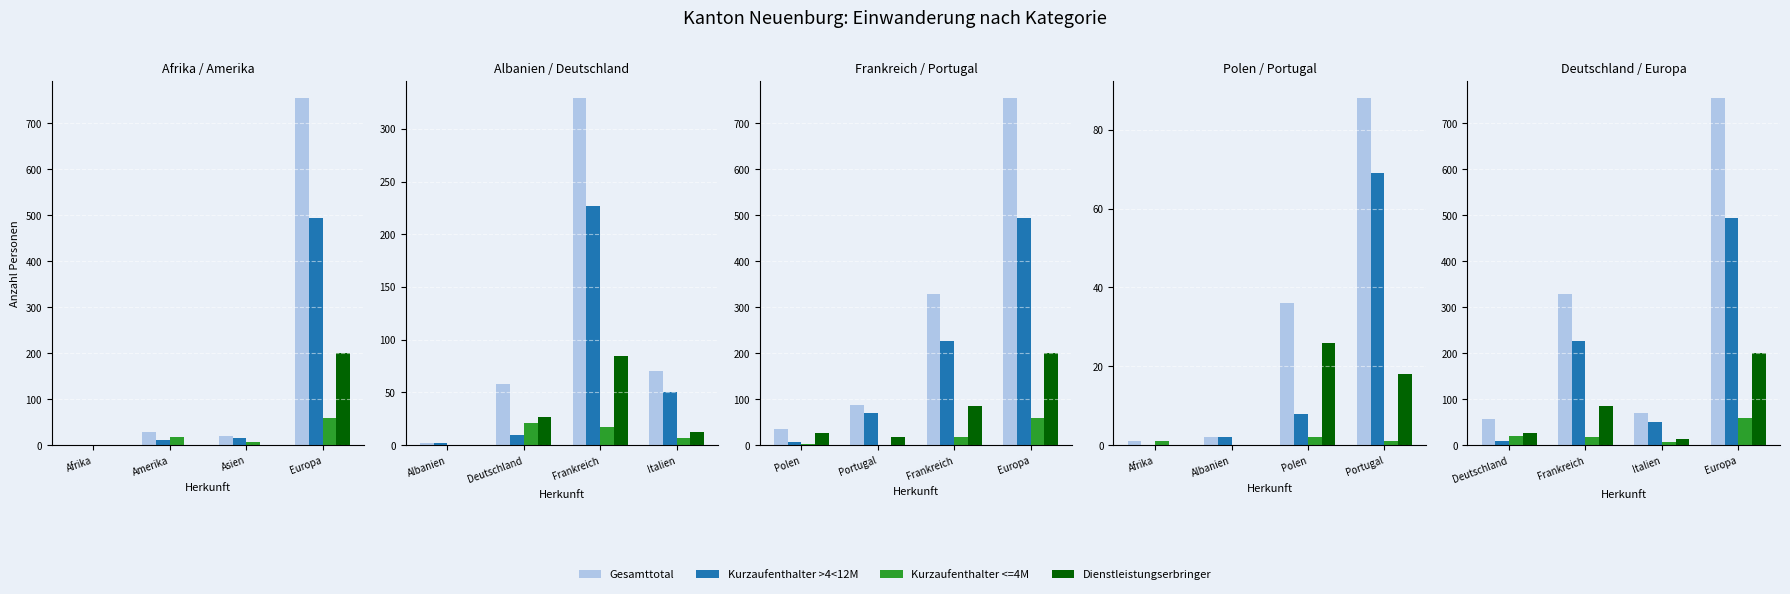

What is the label of the 2nd bar from the right?

Italien